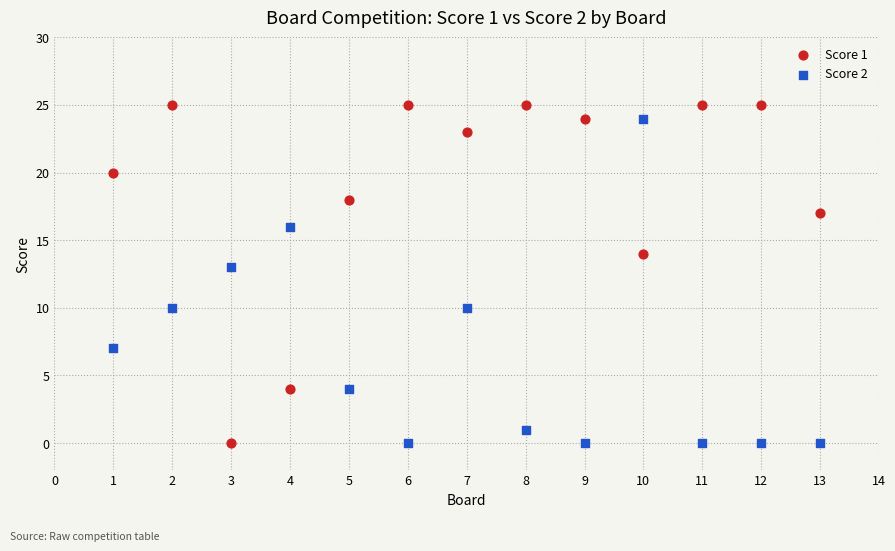

Which series reaches the maximum Y coordinate?

Score 1